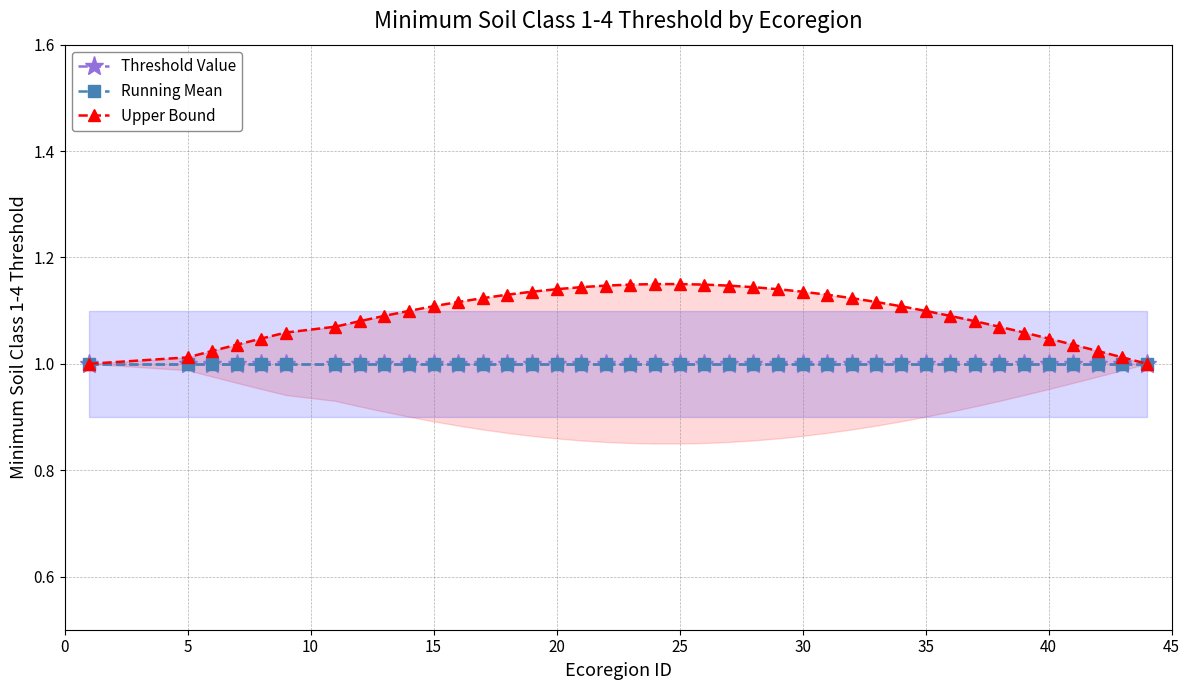

The Threshold Value series shows 1.5 at 31. True or false?

False